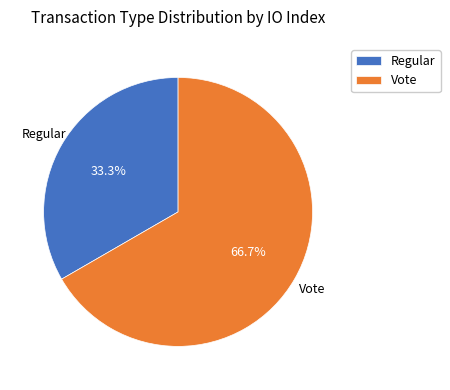

The Regular slice represents 45% of the pie. True or false?

False